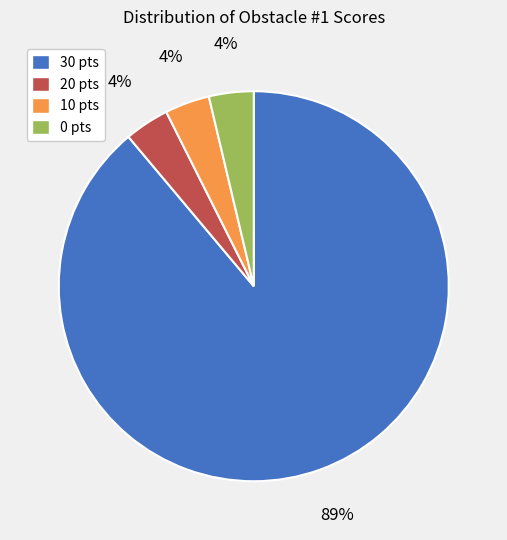

Which category has the biggest portion of the pie?

30 pts